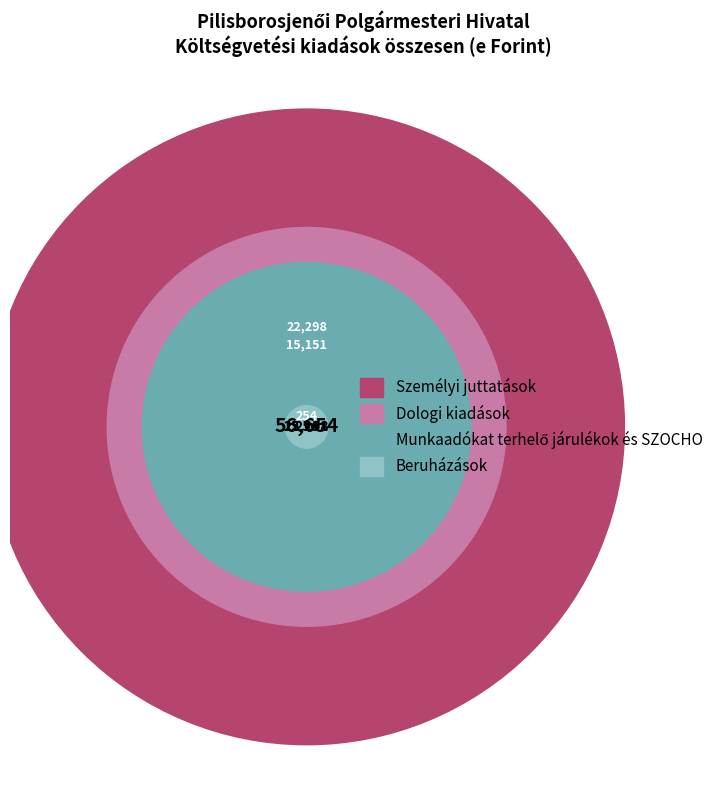

The Személyi juttatások slice represents 68% of the pie. True or false?

False